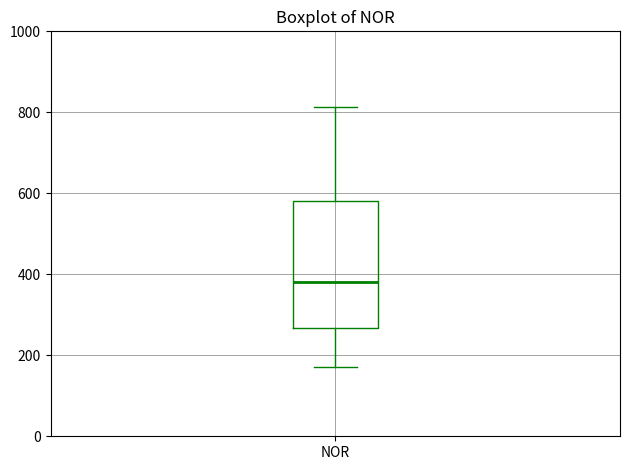

Read this box plot against the y-axis: the position of the median line, the range covered by the box, and the ends of both whiskers. The values are not printed on the chart, so give them approximately, as read against the axis.

median 380, box 260 to 580, whiskers 180 to 820